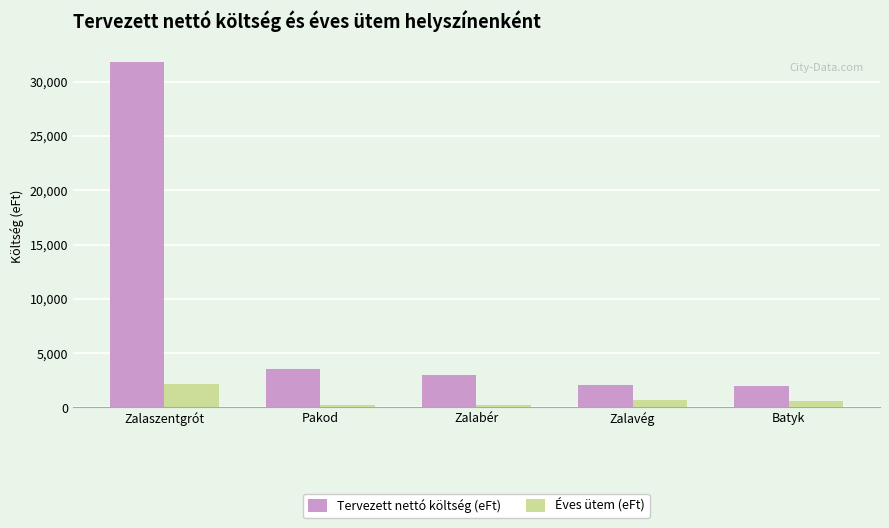

How many values in the Tervezett nettó költség (eFt) series are below 2999?

2